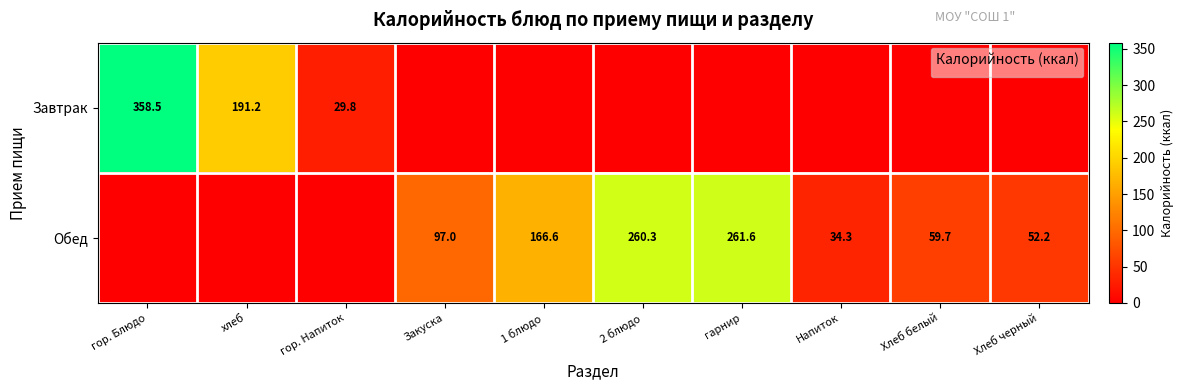

Is it true that Завтрак equals 484.7 at гор. Блюдо?

False